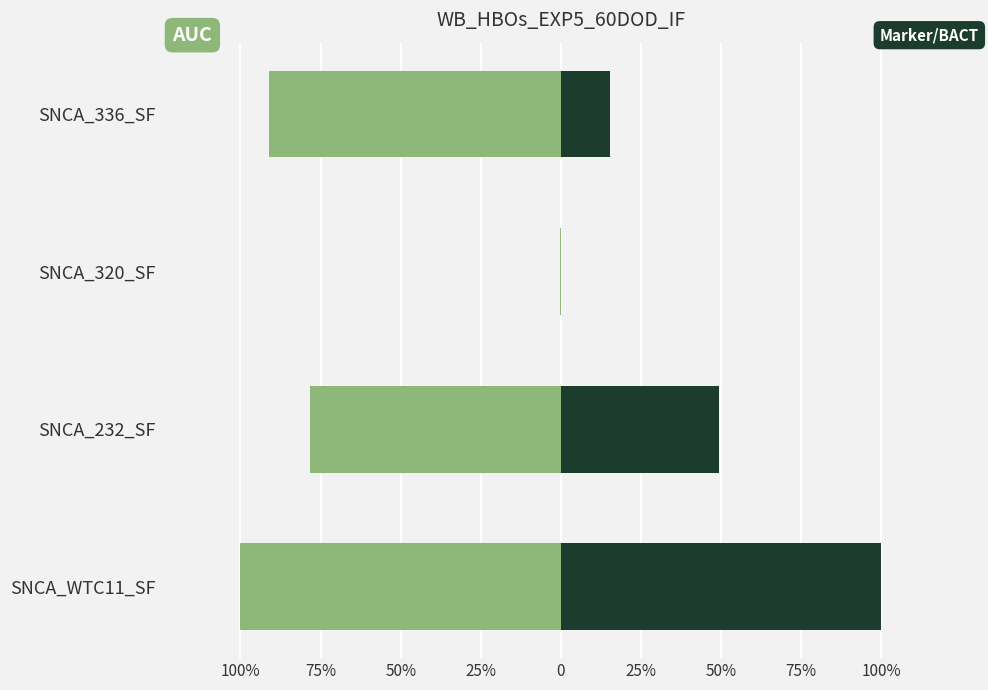

At how many categories does at least one series exceed 69?

1